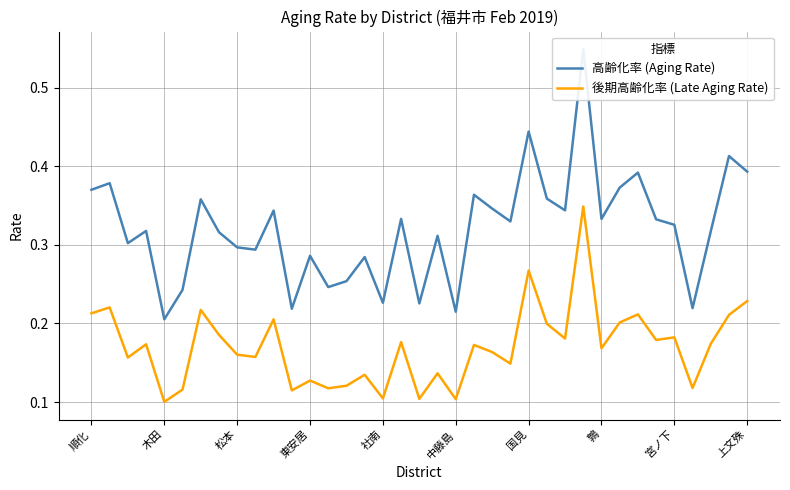

True or false: 高齢化率 (Aging Rate) and 後期高齢化率 (Late Aging Rate) intersect in this chart.

False